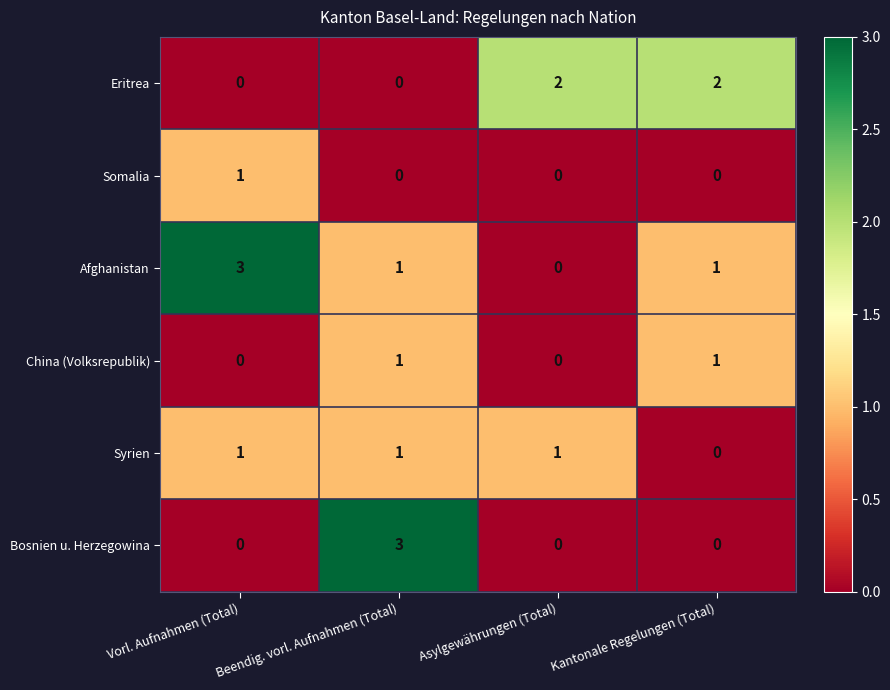

Where does the Afghanistan series first go above 1?

Vorl. Aufnahmen (Total)